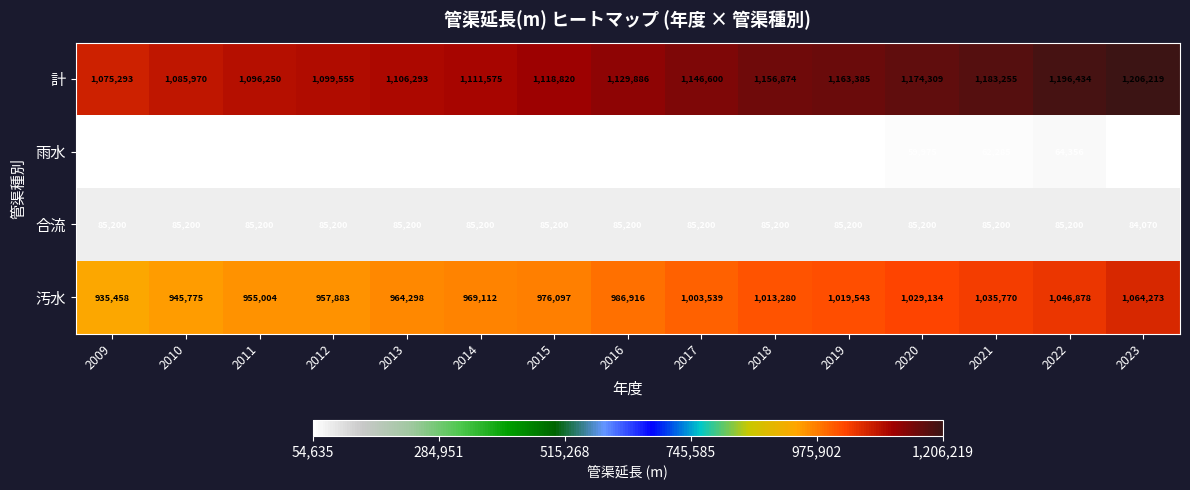

List the series in order of their peak value, highest first.

計, 汚水, 合流, 雨水